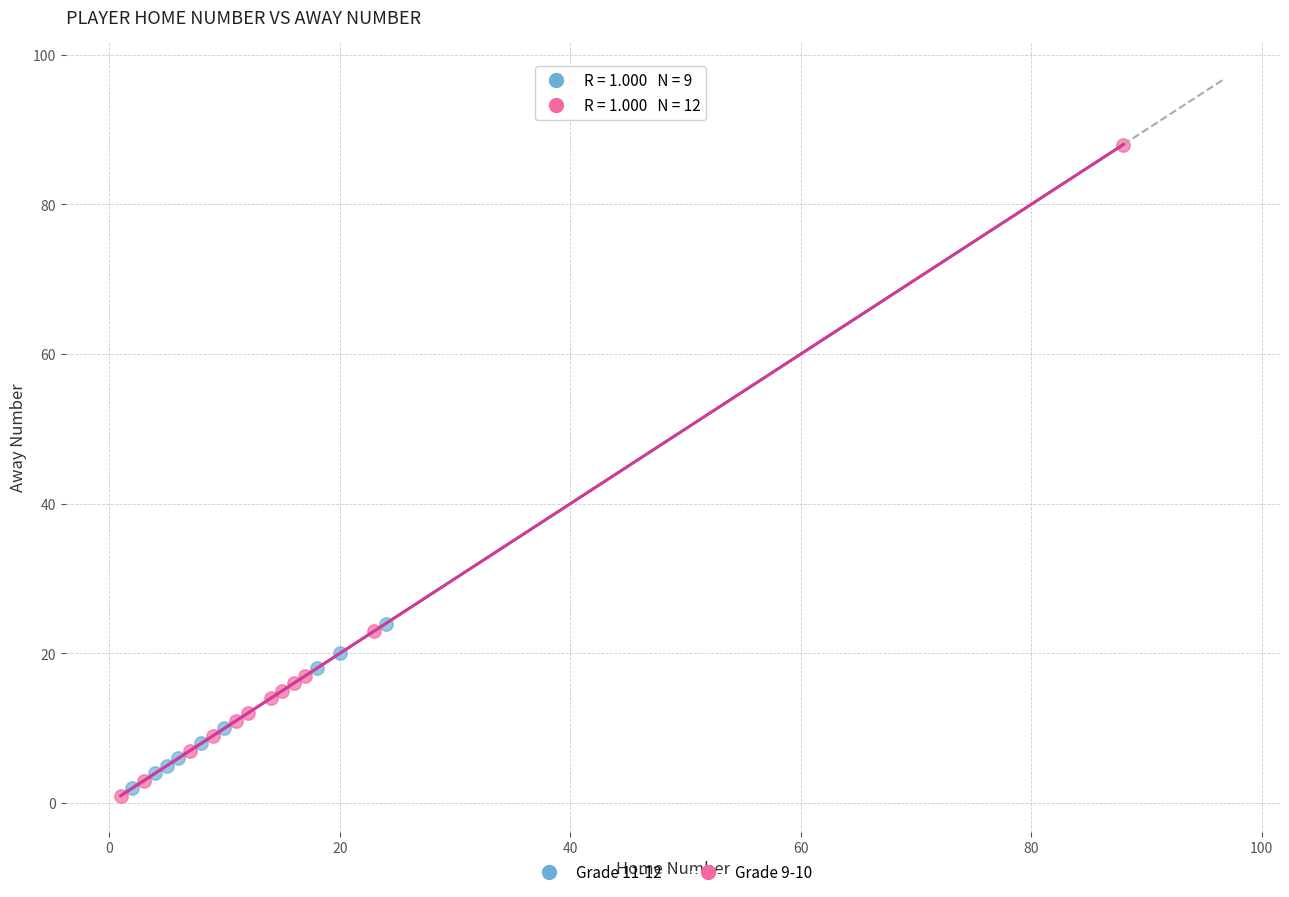

Which series has the widest spread of Y values?

Grade 9-10